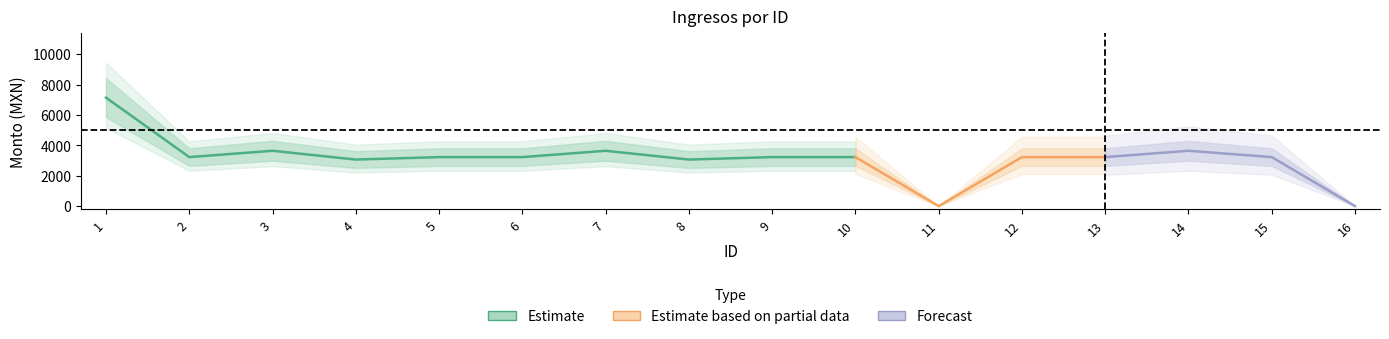

The Monto neto de los ingresos series shows 0 at 11. True or false?

True